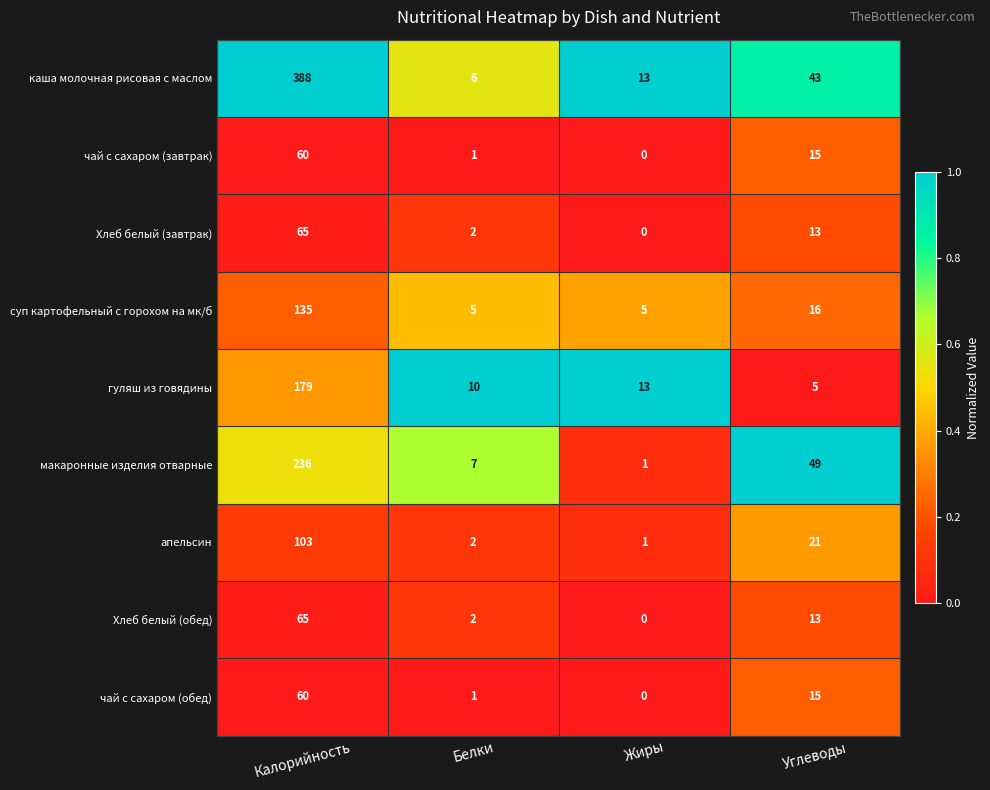

The Хлеб белый (завтрак) series shows -26 at Жиры. True or false?

False